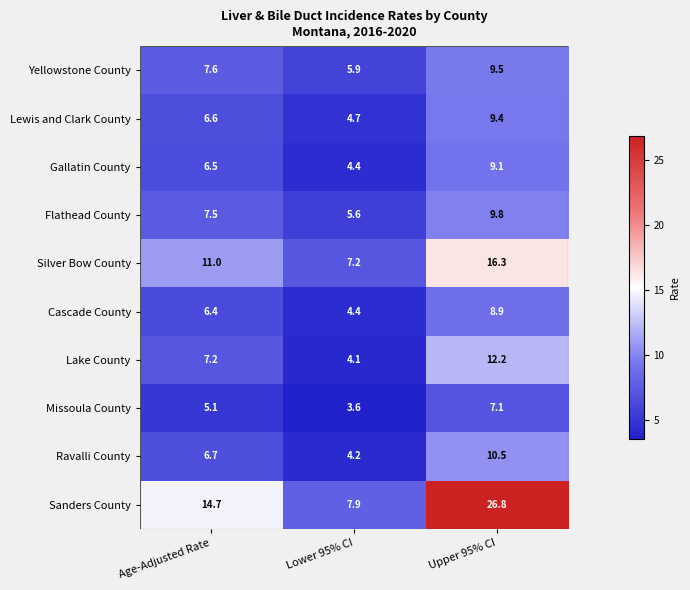

How many data points in Ravalli County are less than 6?

1